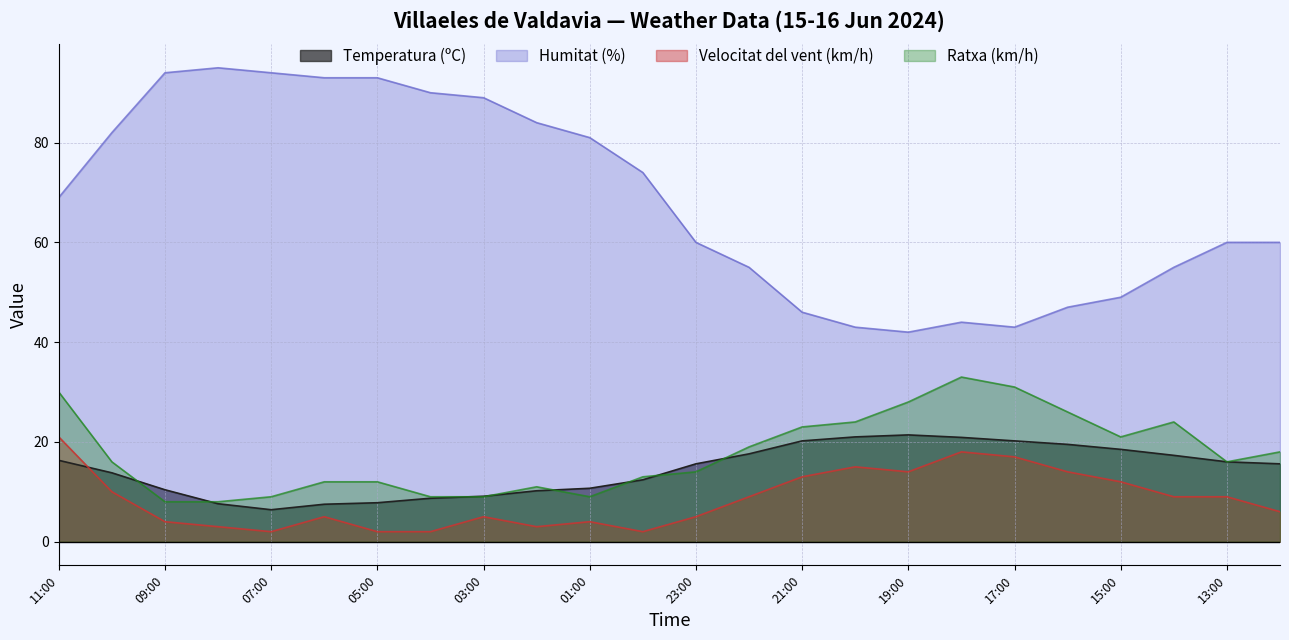

What is the total value across all series at 16:00?

106.5